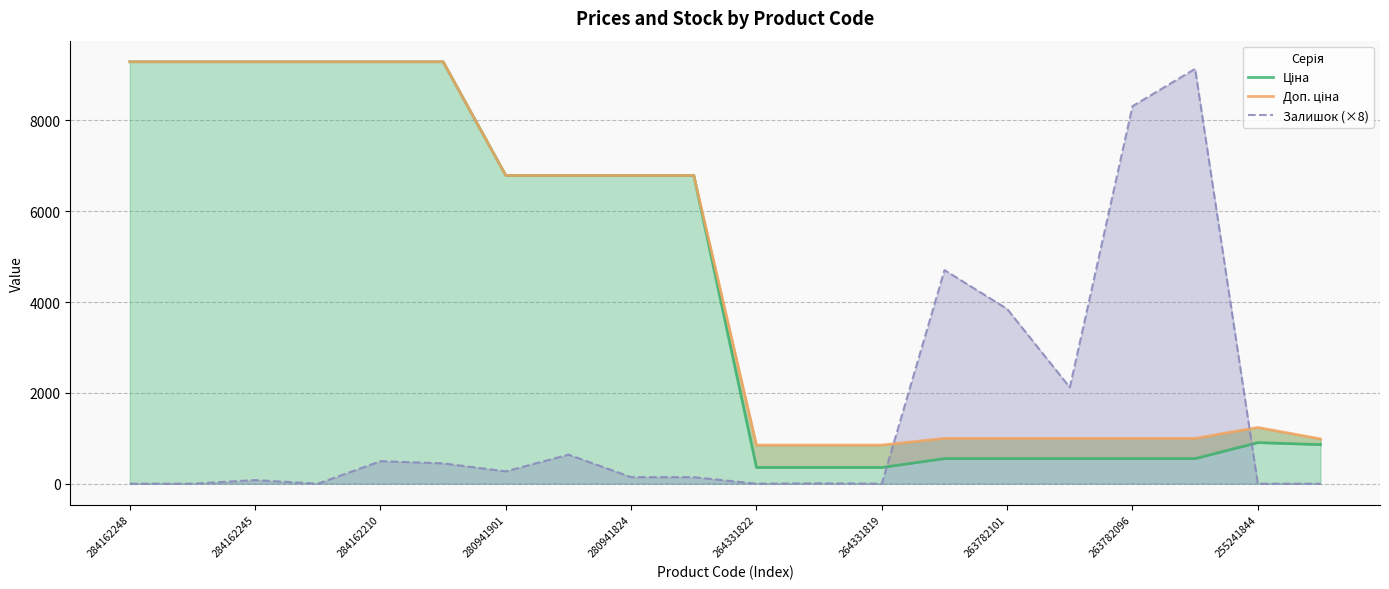

True or false: Ціна and Залишок (×8) cross at least once.

True